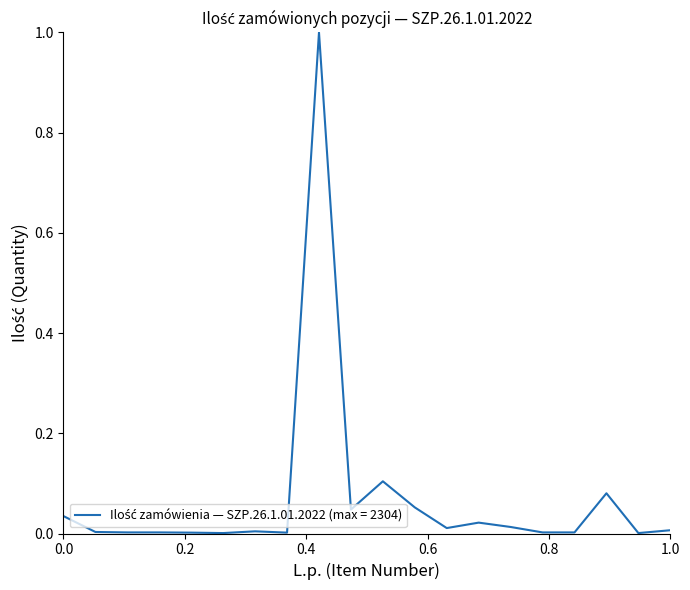

Reading left to right, what are all the values shown in this chart?

0.0	0.0	0.0	0.0	0.0	0.0	0.0	0.0	1.0	0.0	0.1	0.1	0.0	0.0	0.0	0.0	0.0	0.1	0.0	0.0